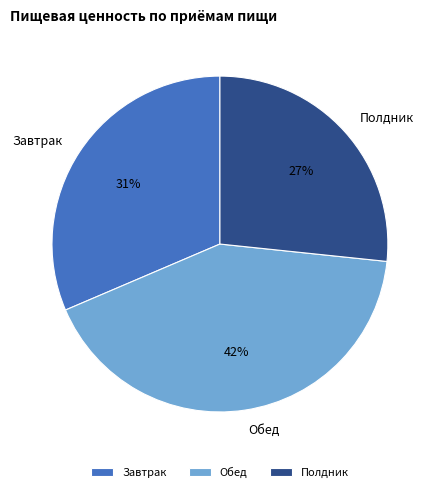

Count the number of slices in the pie.

3